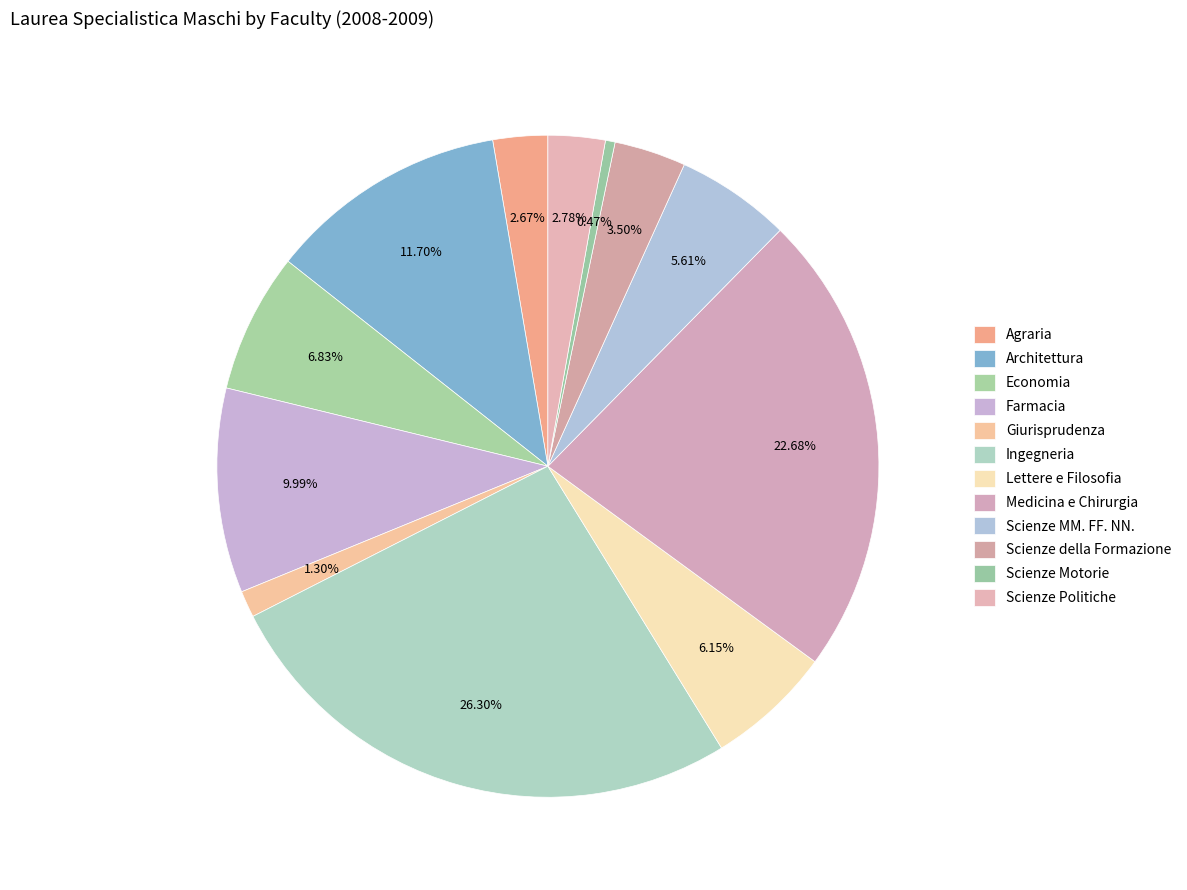

How many slices are in this pie chart?

12